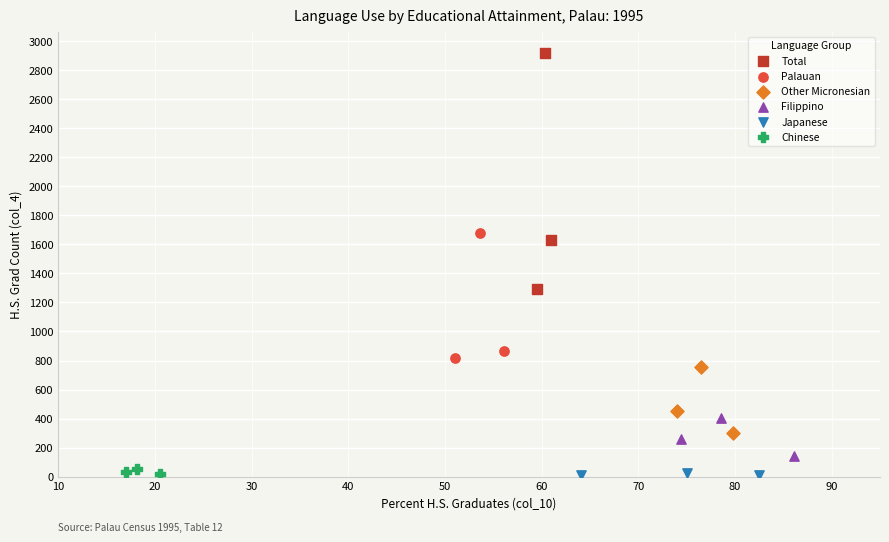

Which series reaches the maximum Y coordinate?

Total